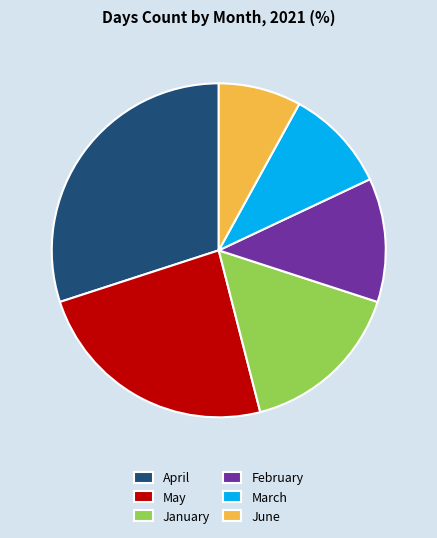

Rank the categories by value from lowest to highest.

June, March, February, January, May, April